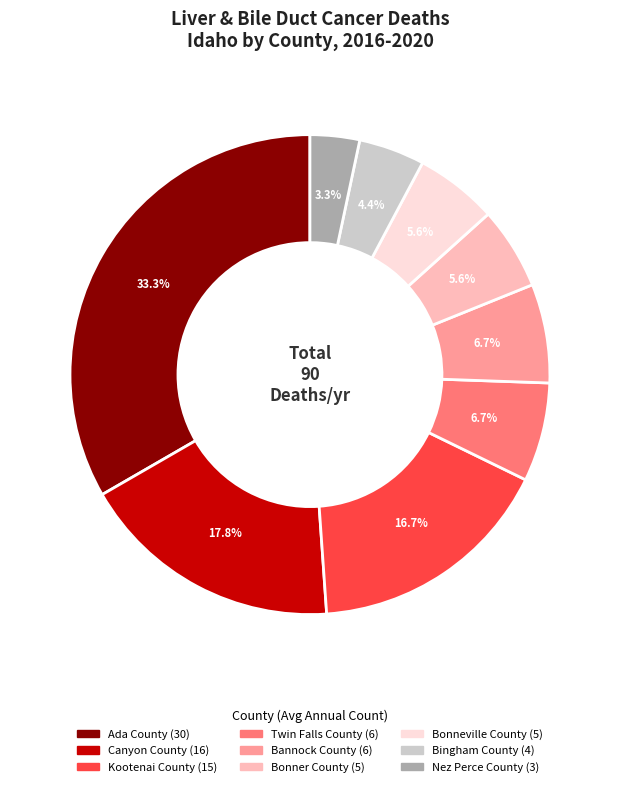

What percentage is NOT represented by Kootenai County?

83.3%